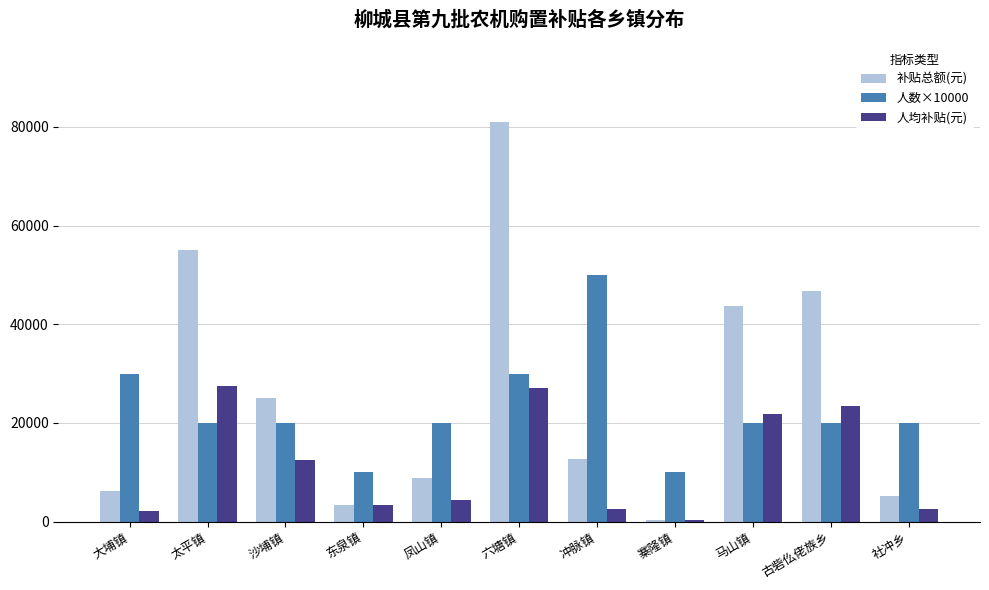

At which category is the sum across all series the highest?

六塘镇